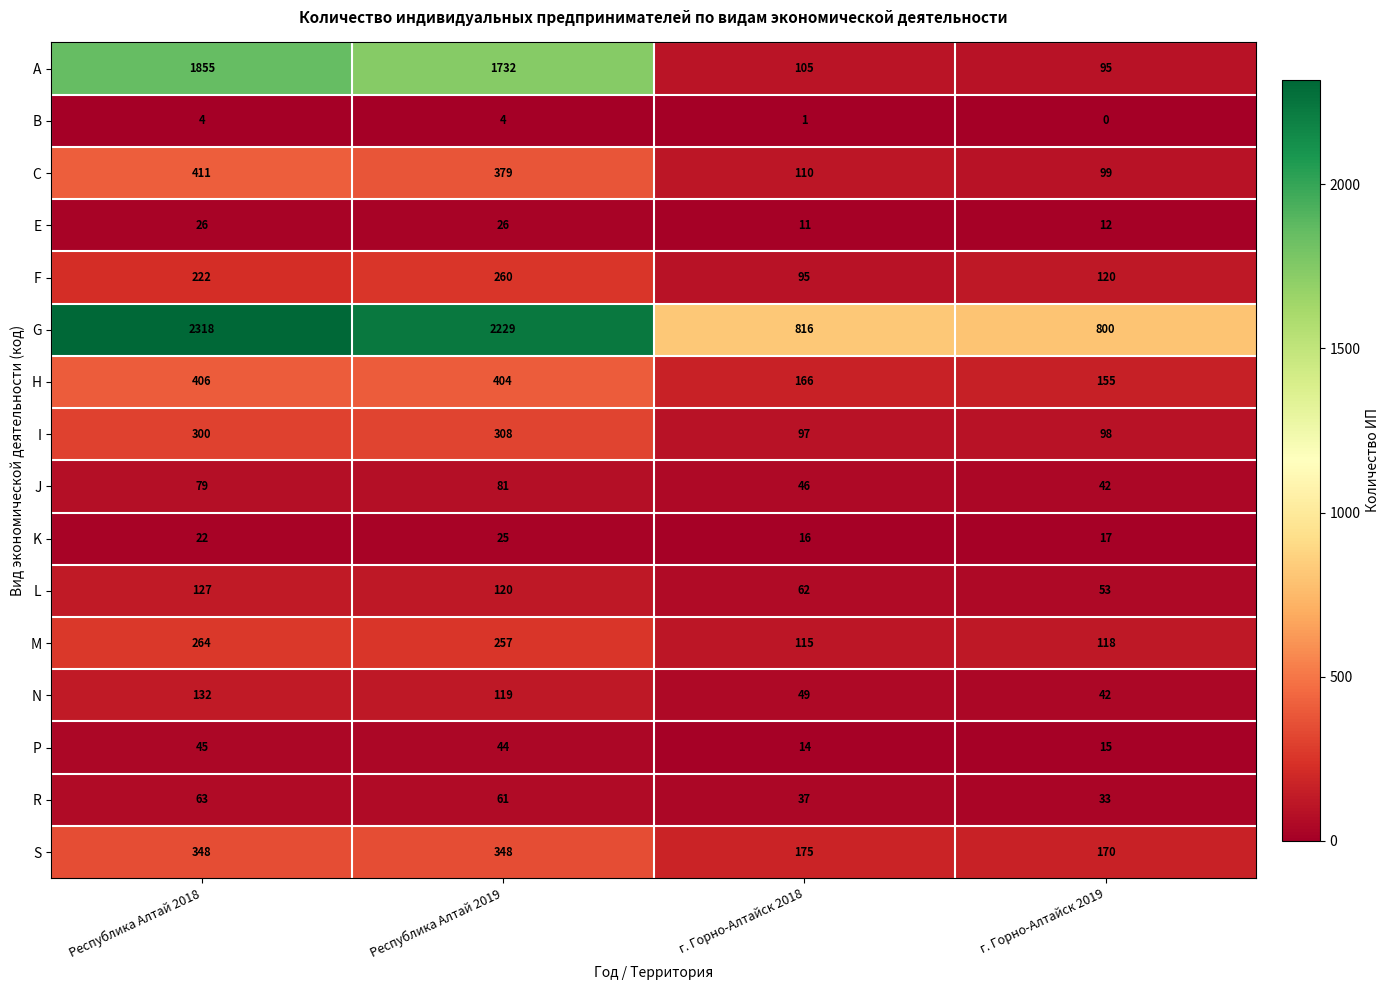

At г. Горно-Алтайск 2018, list the series in order from largest to smallest.

G, S, H, M, C, A, I, F, L, N, J, R, K, P, E, B